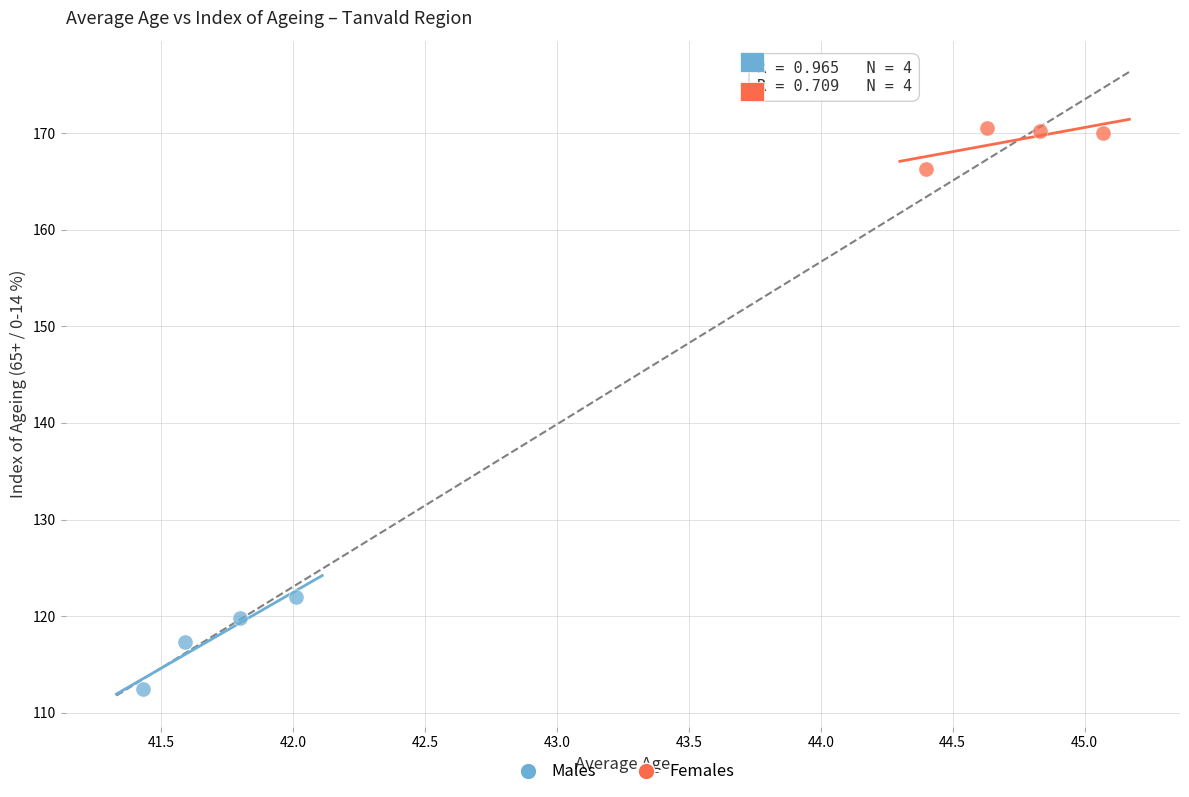

Which series has the largest Y range (max minus min)?

Males